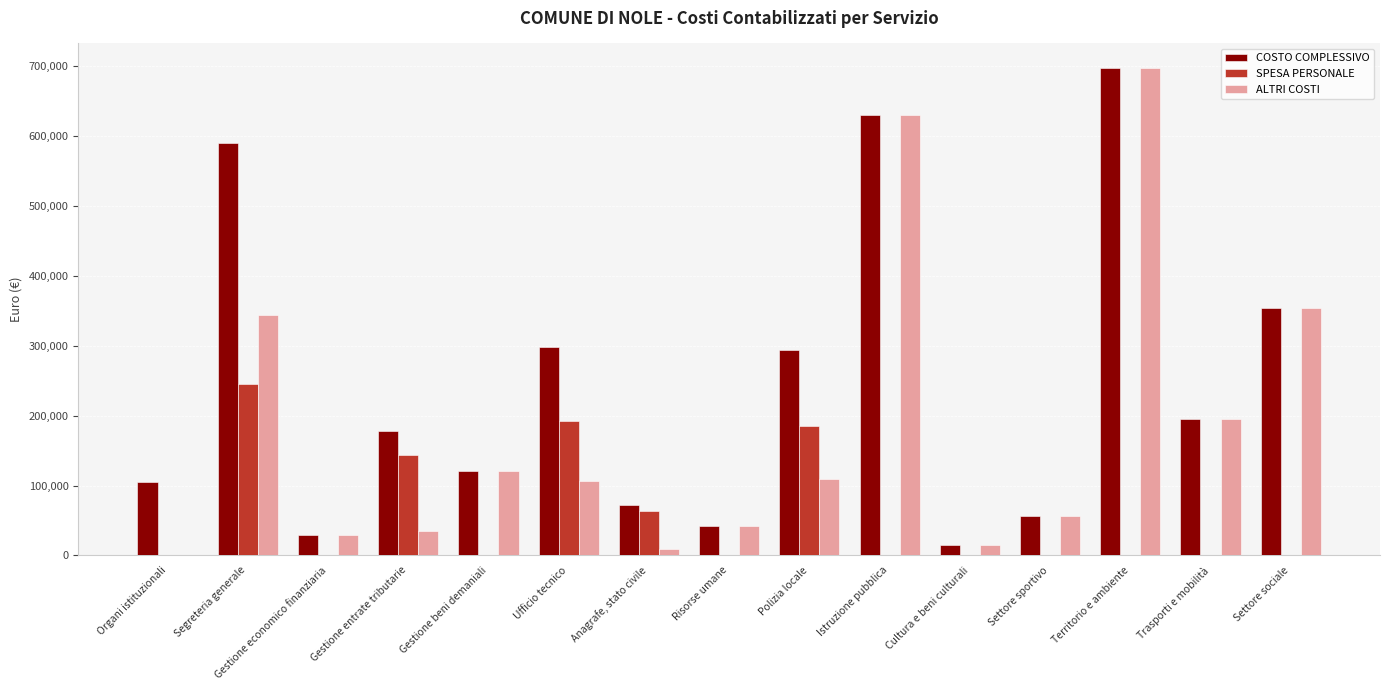

What is the sum of all ALTRI COSTI values?

2744444.5